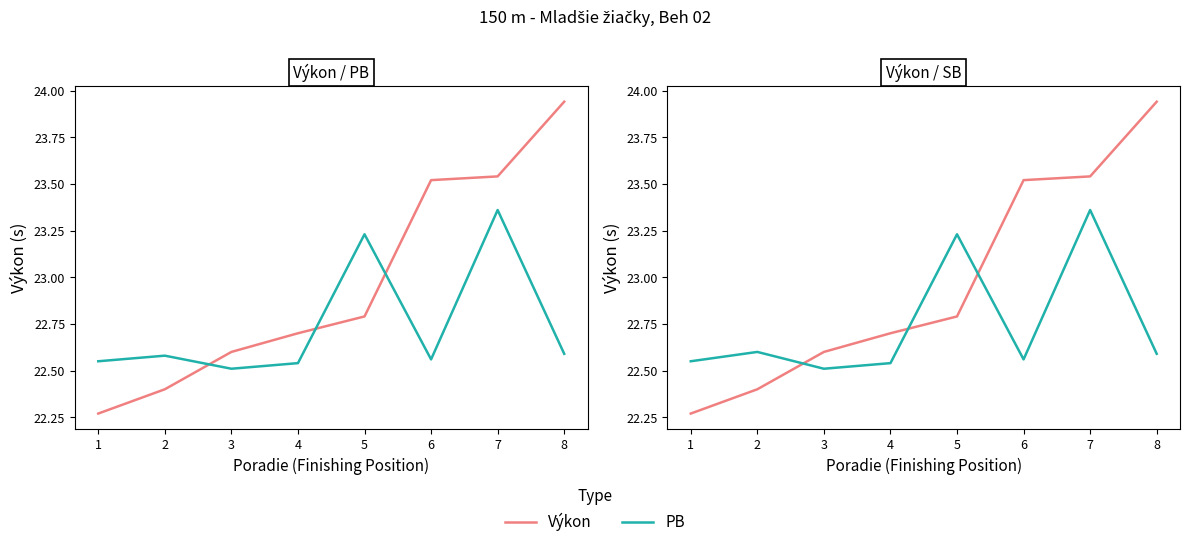

What is the sum of all PB values?

181.9